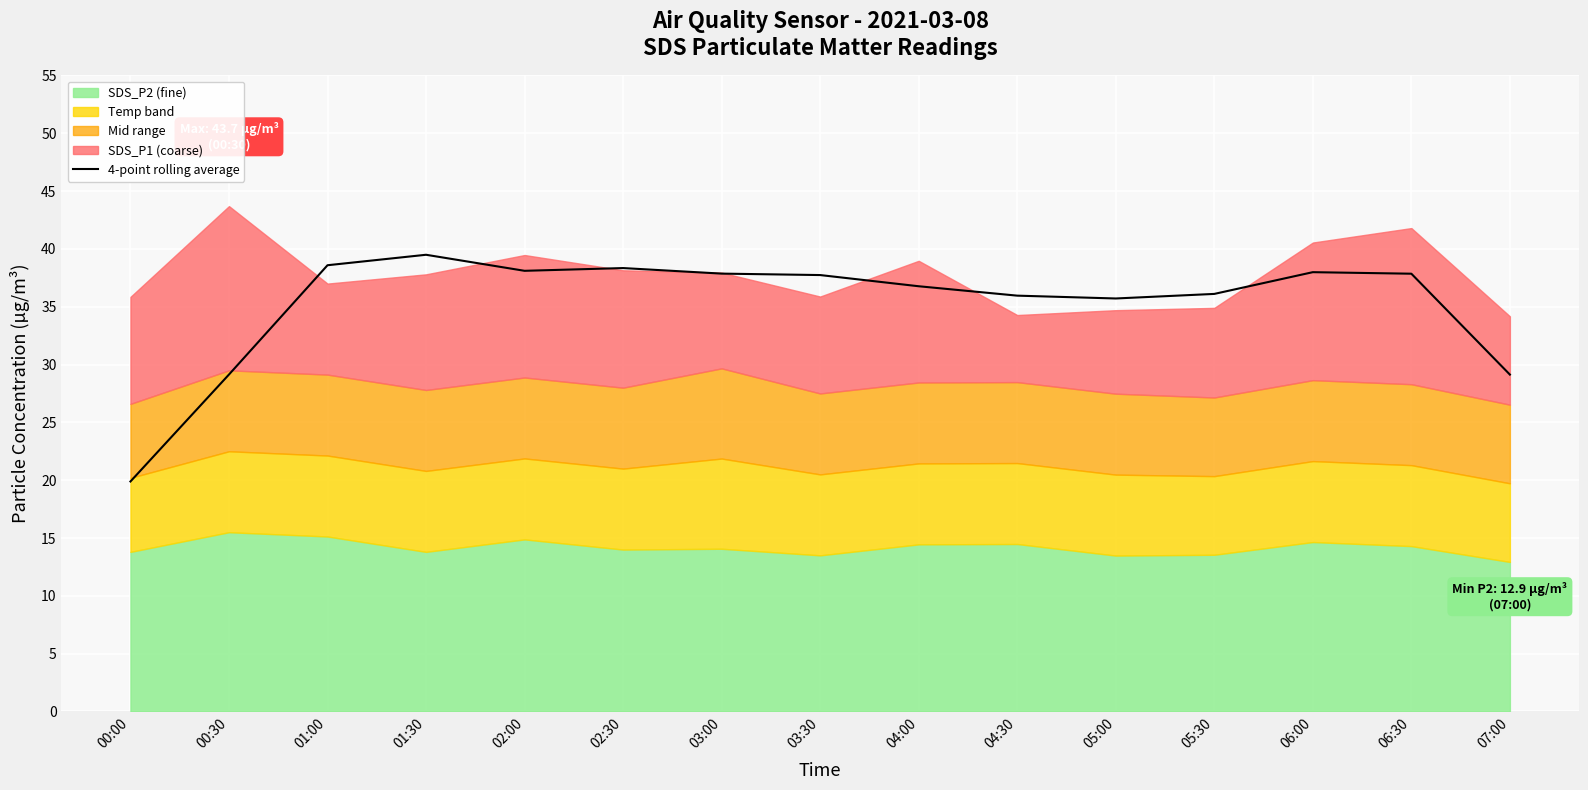

How many categories are shown in the chart?

15